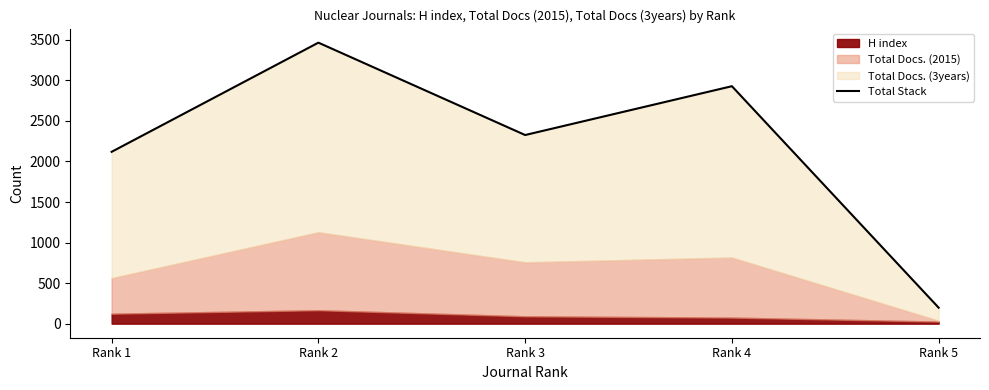

Read the value at Rank 5, to the nearest 50.

200